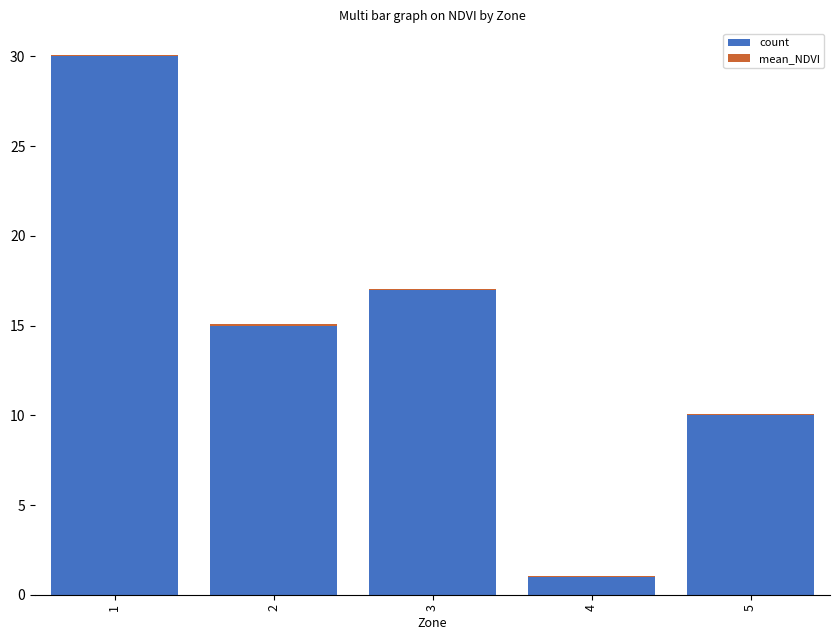

How many distinct data groups are displayed?

2